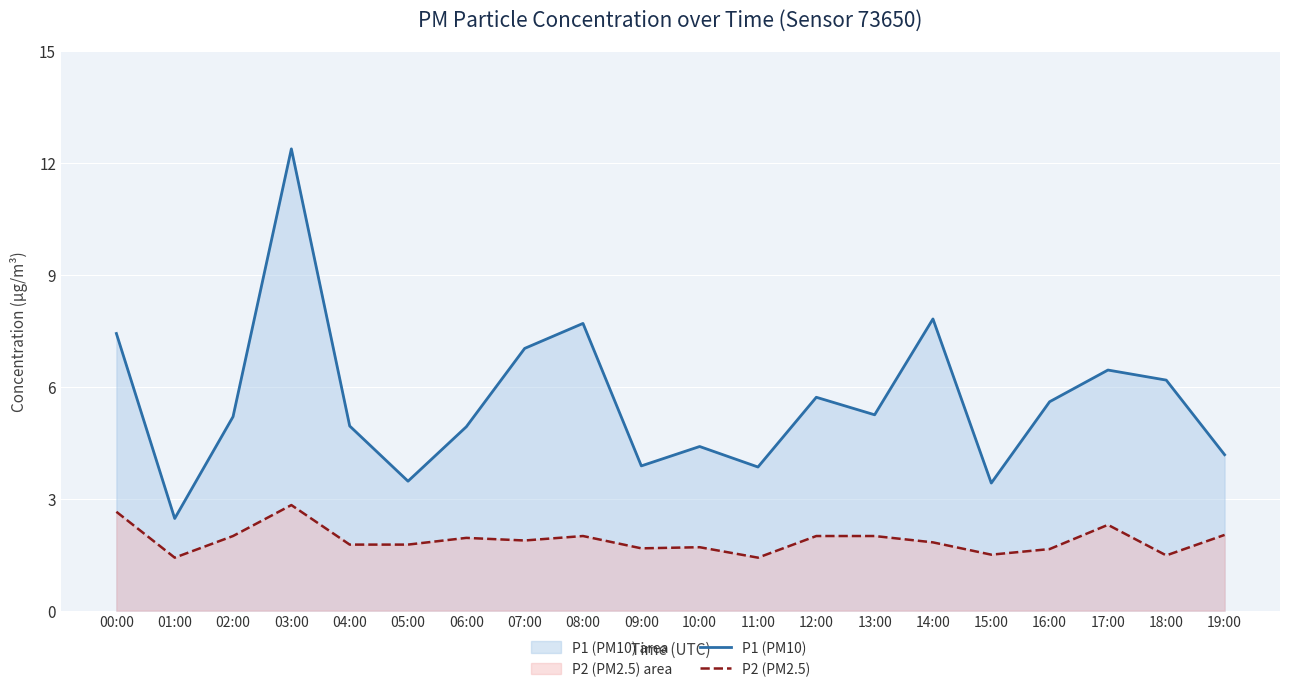

Between 04:00 and 14:00, which series saw the biggest shift?

P1 (PM10)